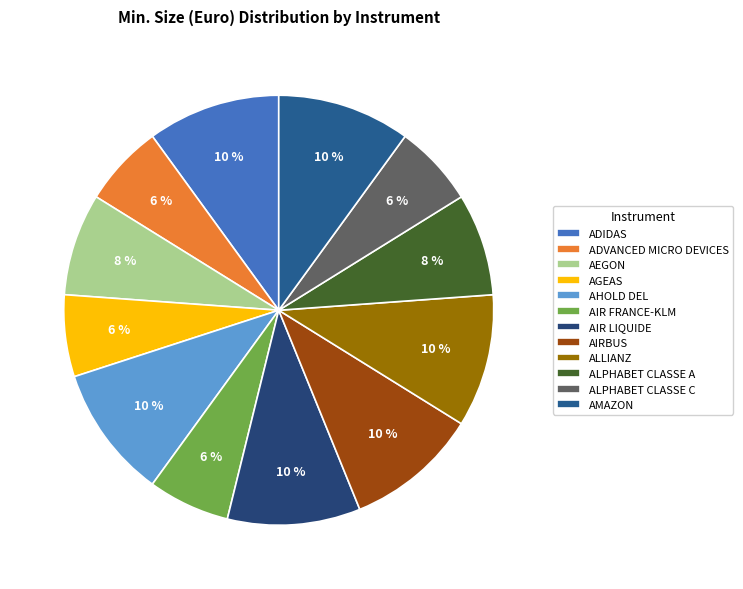

The ALLIANZ slice represents 1% of the pie. True or false?

False